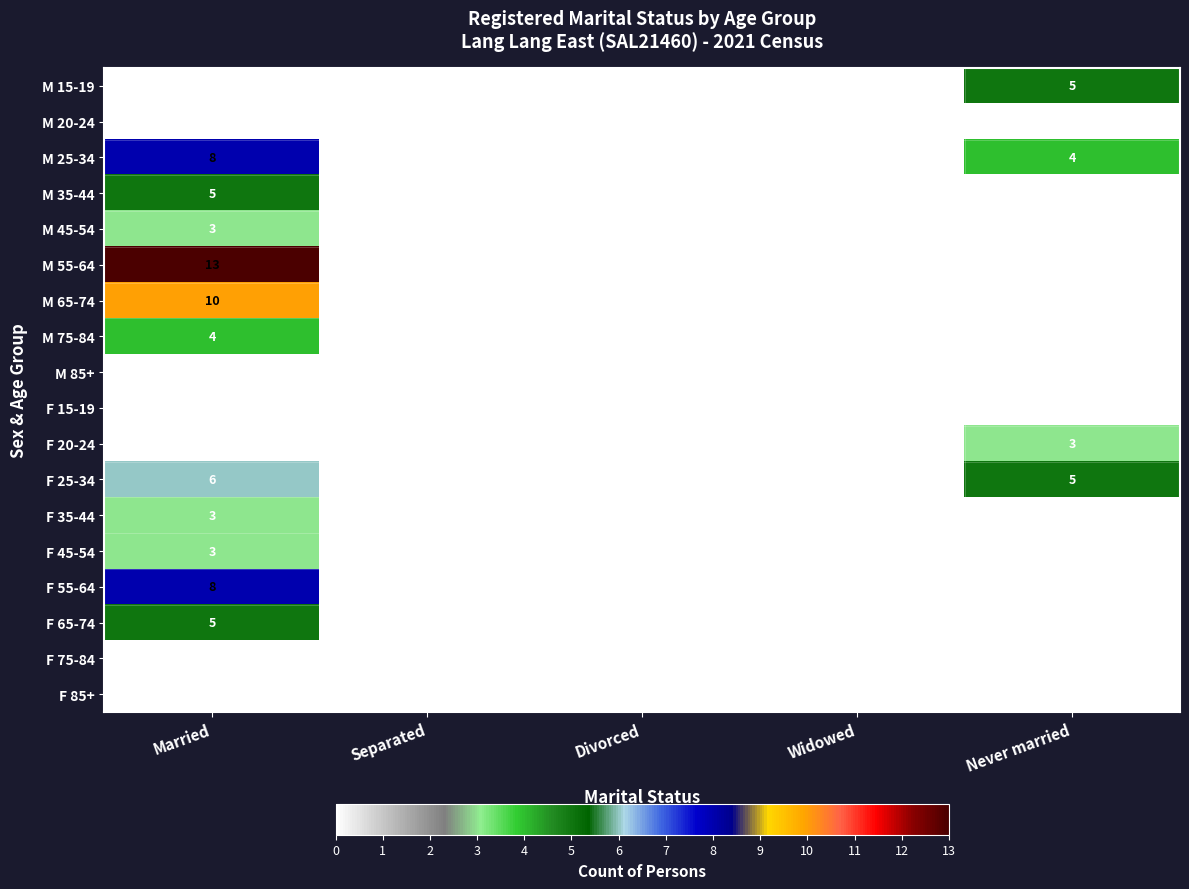

What is the total value across all series at Never married?

17